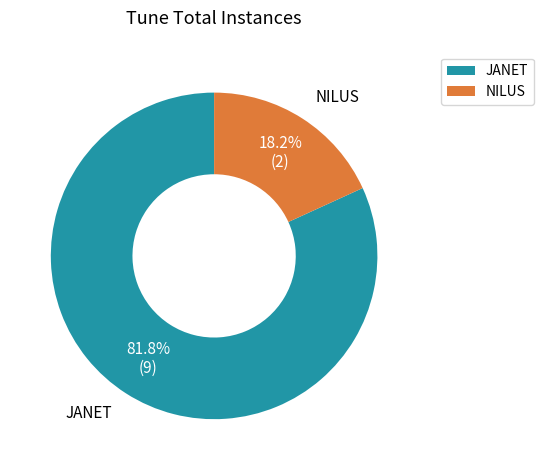

Approximately how many times larger is the value at JANET compared to NILUS?

4.5